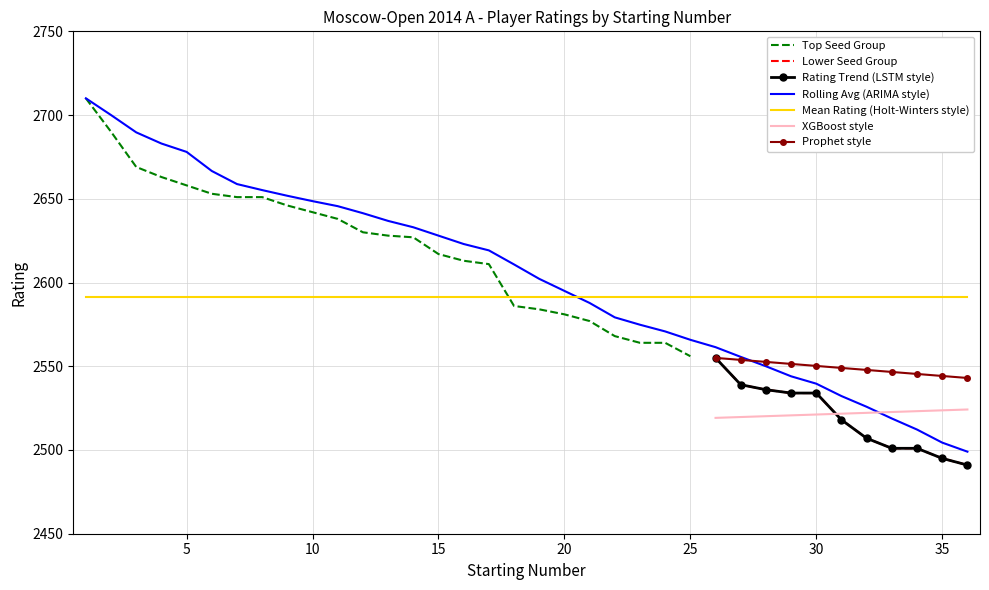

What is the maximum value shown in the chart?

2710.0